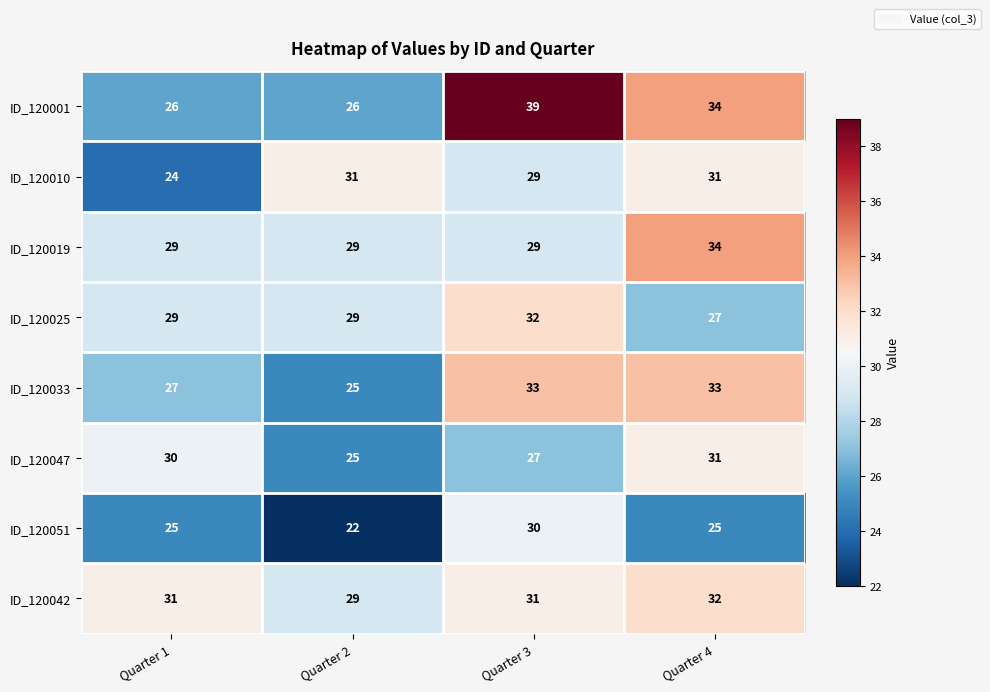

Which category has the lowest value across all series?

Quarter 2